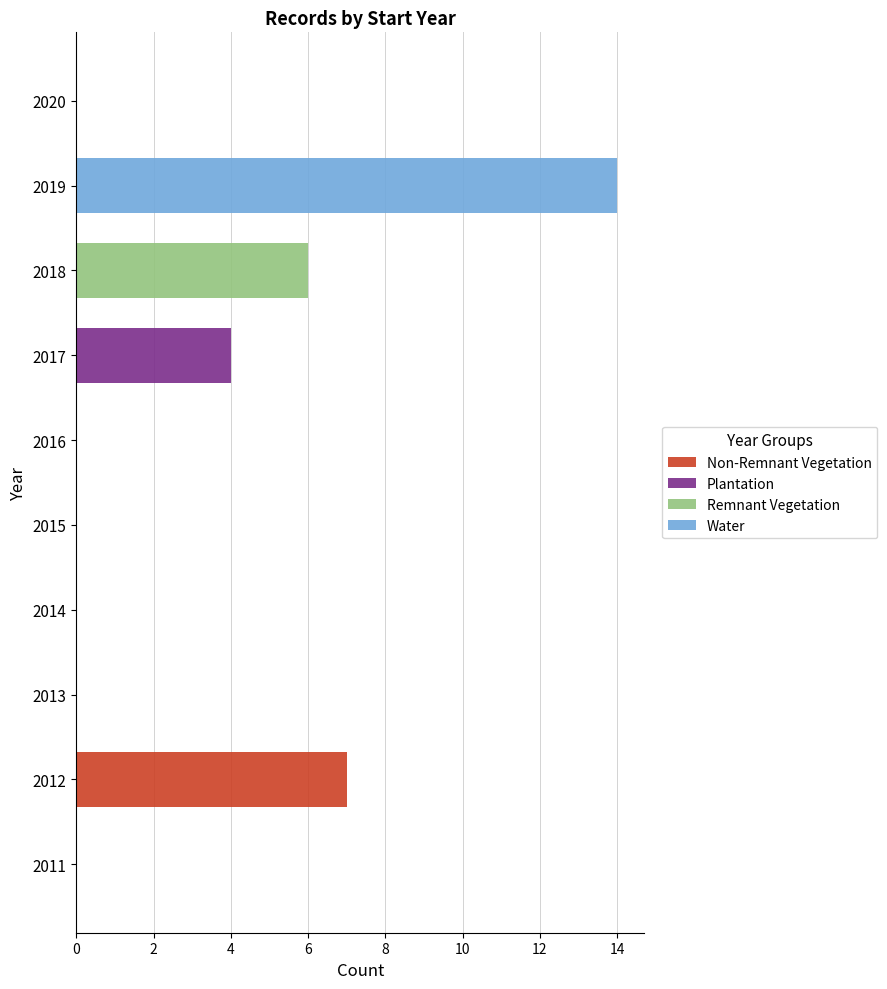

Which series changed the most between 2019 and 2020?

Water